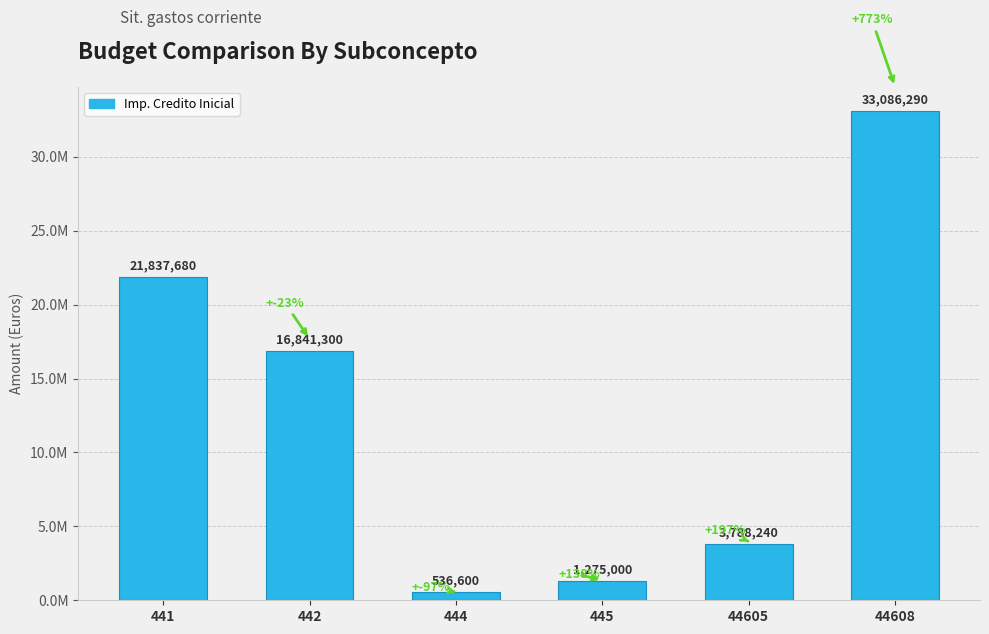

Which has a higher value, 44608 or 444?

44608